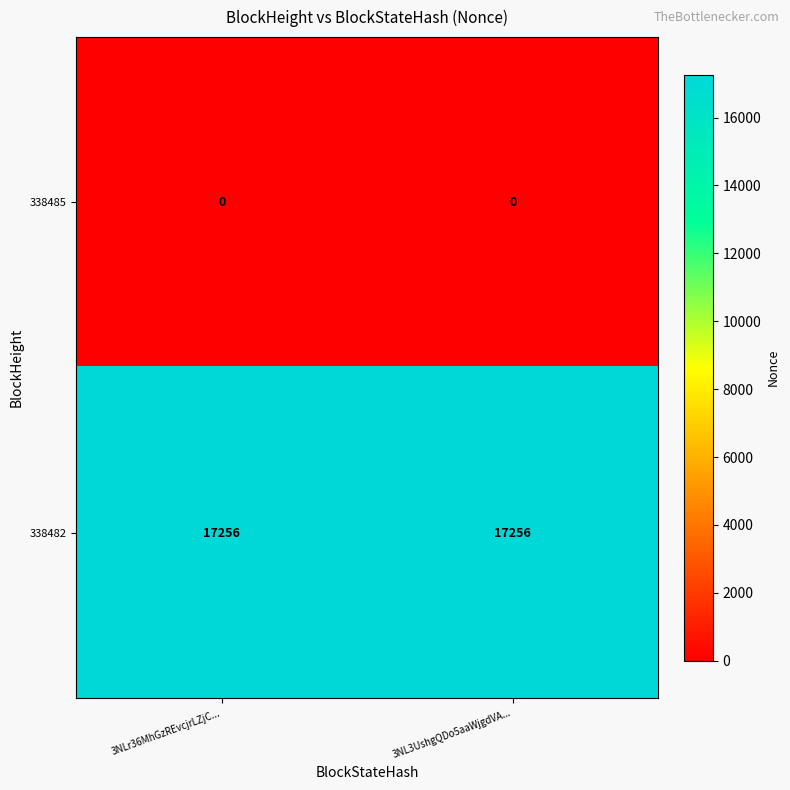

What is the spread (max minus min) of values at 3NL3UshgQDo5aaWjgdVA...?

17256